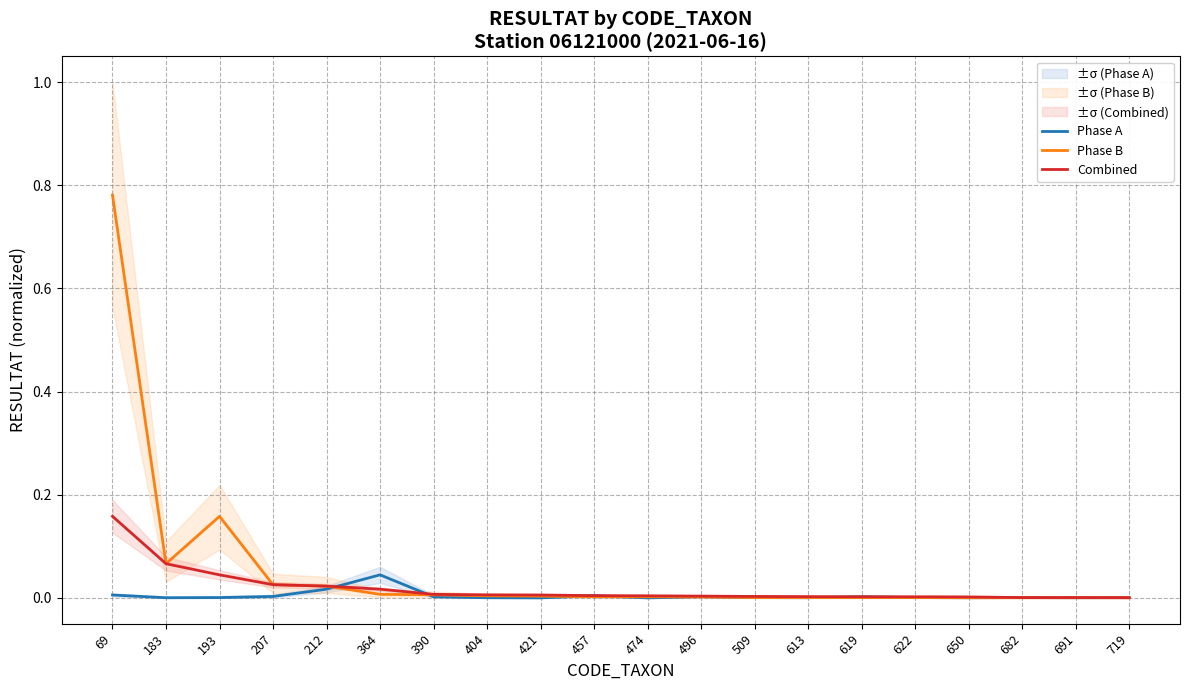

Which category has the highest value in the Phase B series?

69